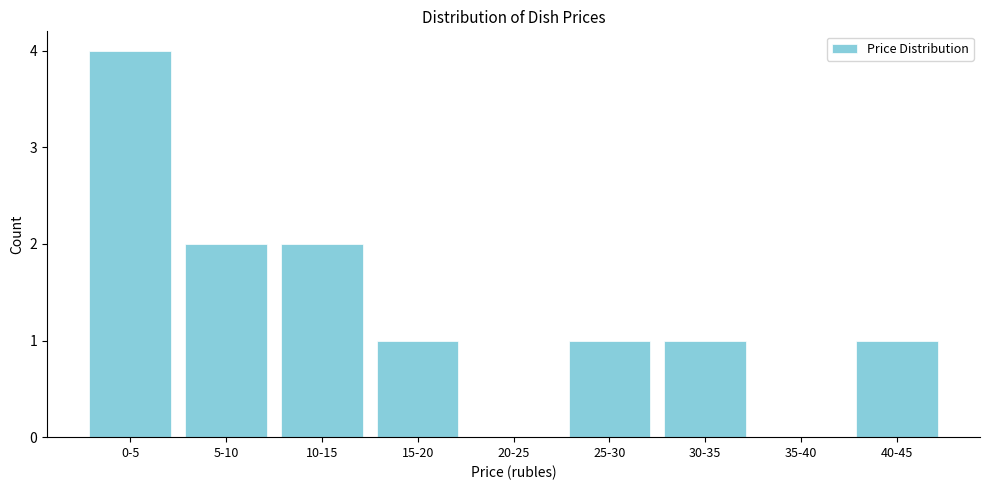

Reading left to right, transcribe all the data shown in this chart.

0-5=4	5-10=2	10-15=2	15-20=1	20-25=0	25-30=1	30-35=1	35-40=0	40-45=1